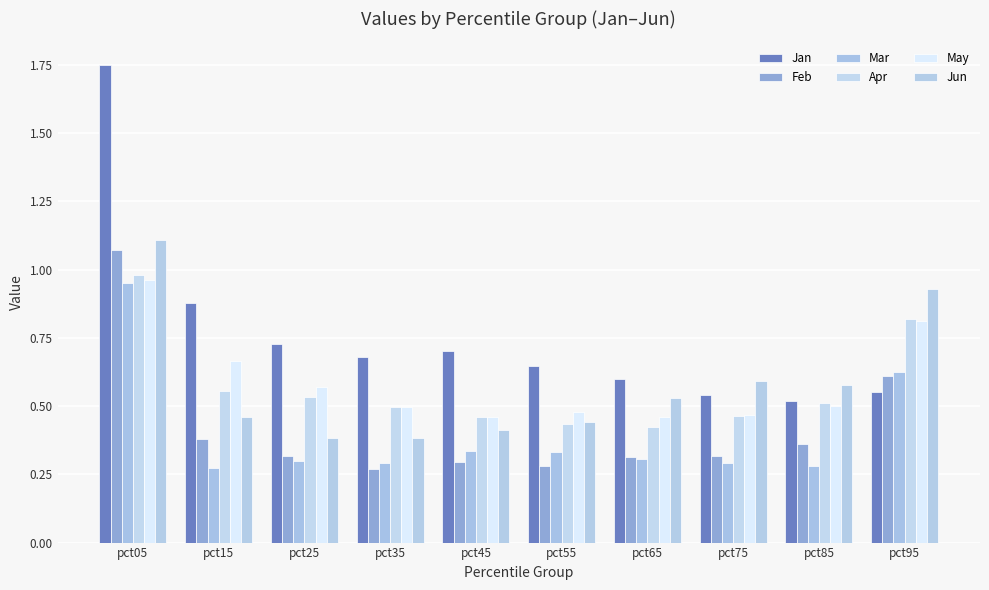

At which label is Feb closest to 0?

pct35